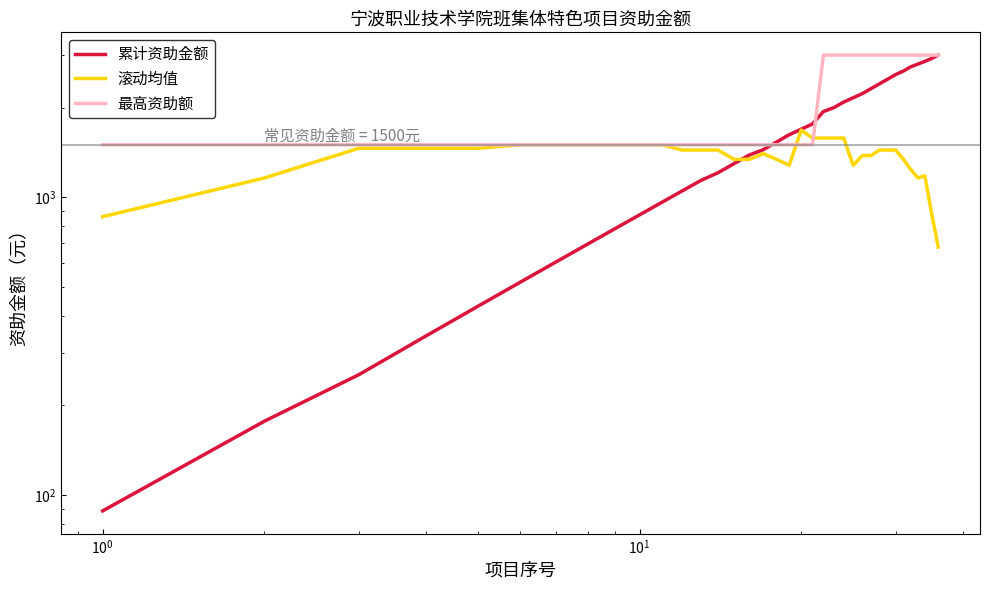

List the series in order of their peak value, highest first.

累计资助金额, 最高资助额, 滚动均值